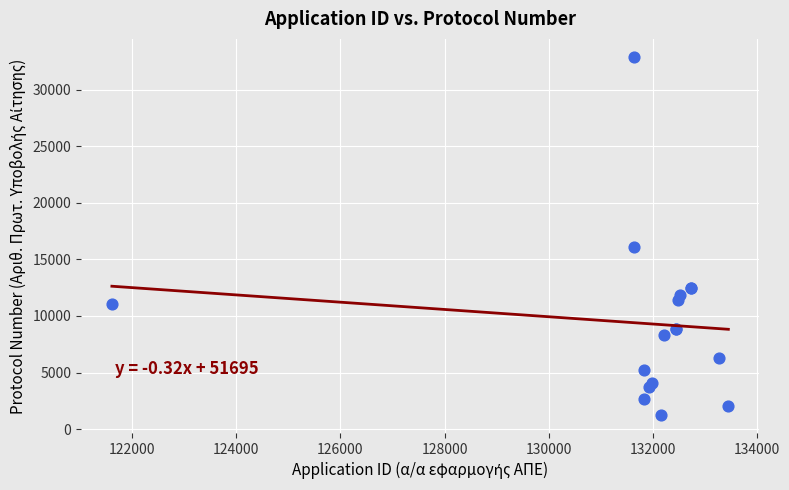

What Y value in the scatter plot is closest to 17073?

16095